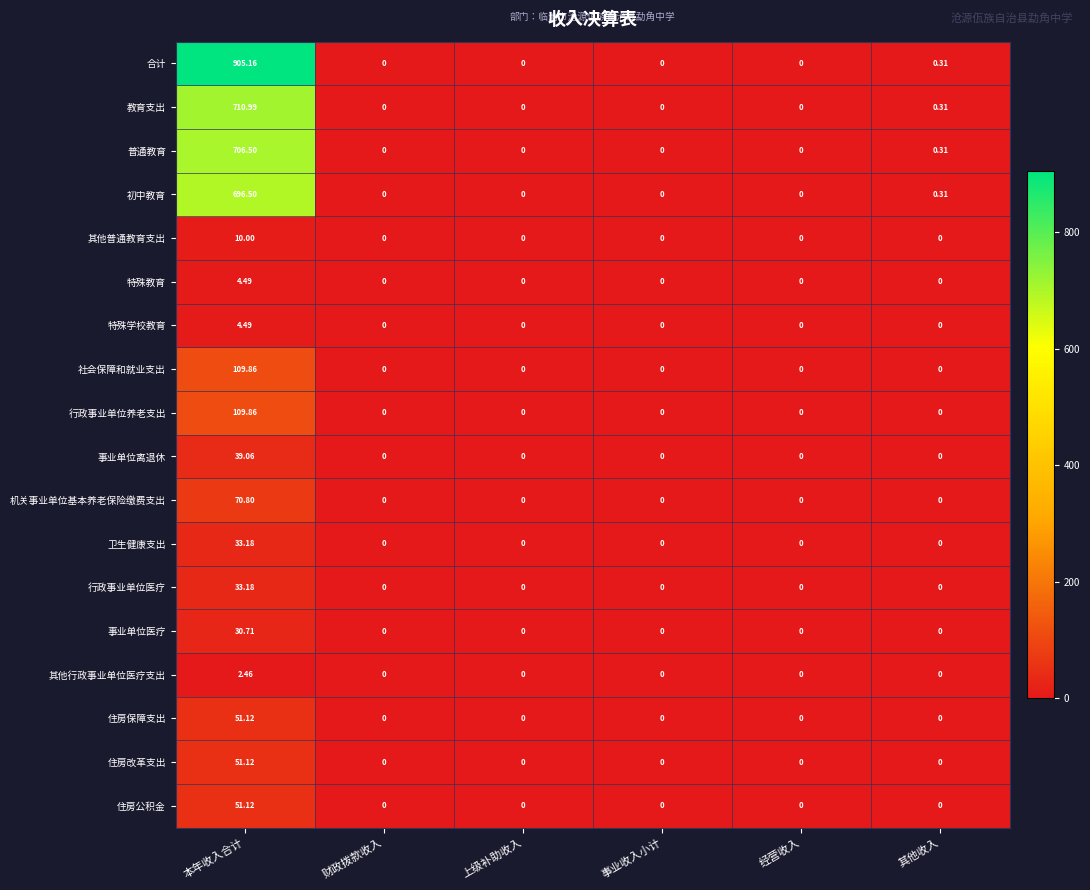

Which series has the widest spread of values?

合计